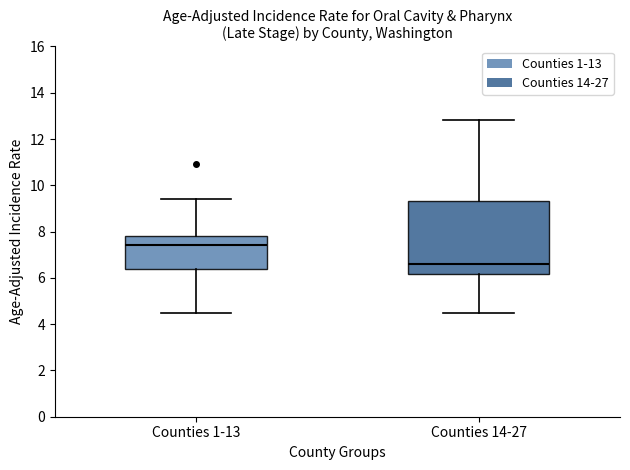

Where is the upper edge of the box for Counties 1-13 on the y-axis? The values are not printed on the chart, so give them approximately, as read against the axis.

7.8